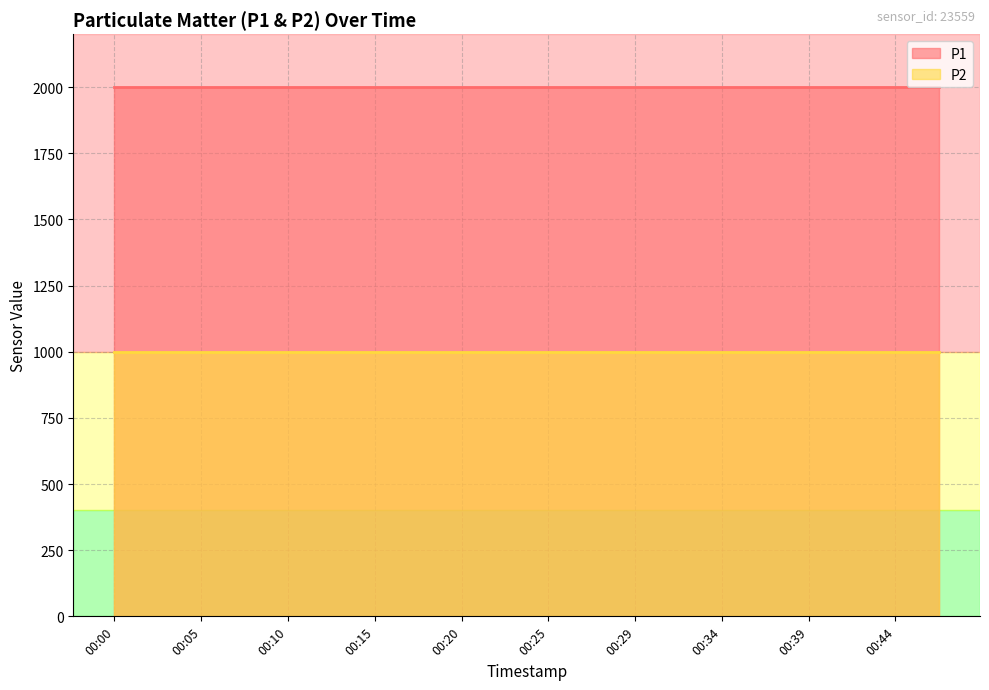

Which series has the largest total across all categories?

P1